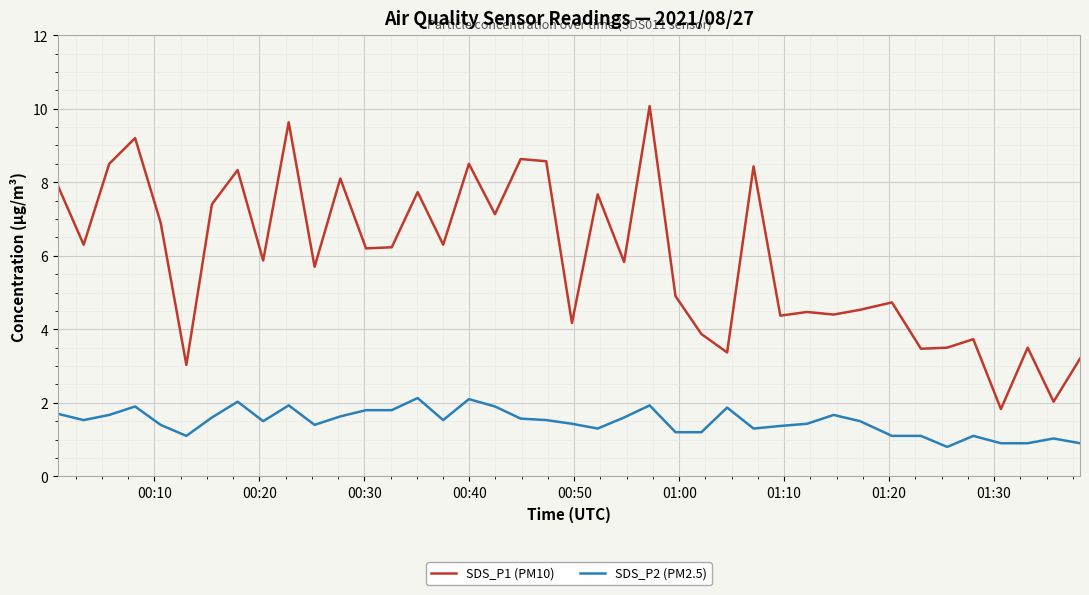

What is the average value of the SDS_P1 (PM10) series?

6.0